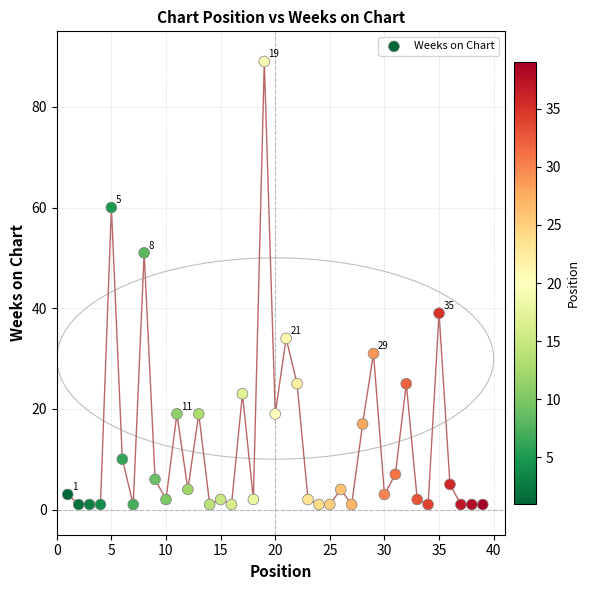

What is the range of X values (max minus min)?

38